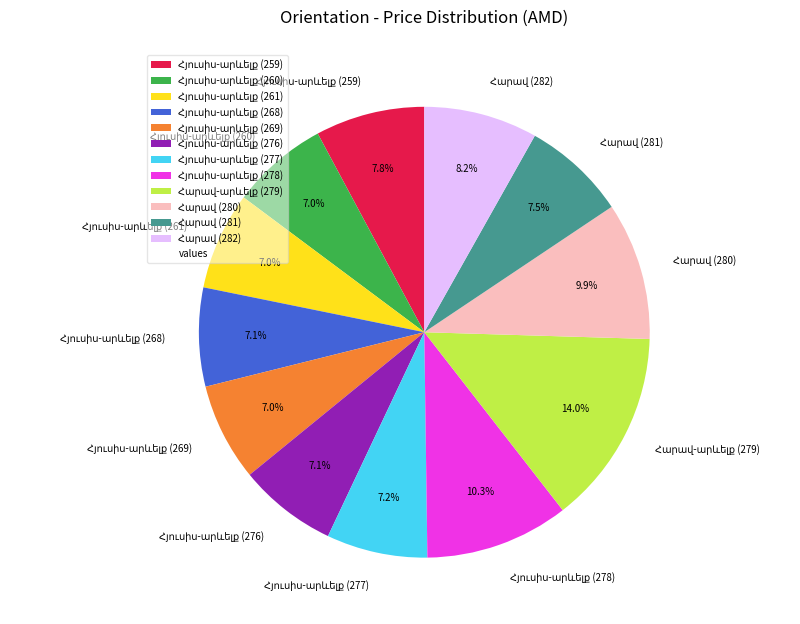

Is there a majority slice in this chart?

No